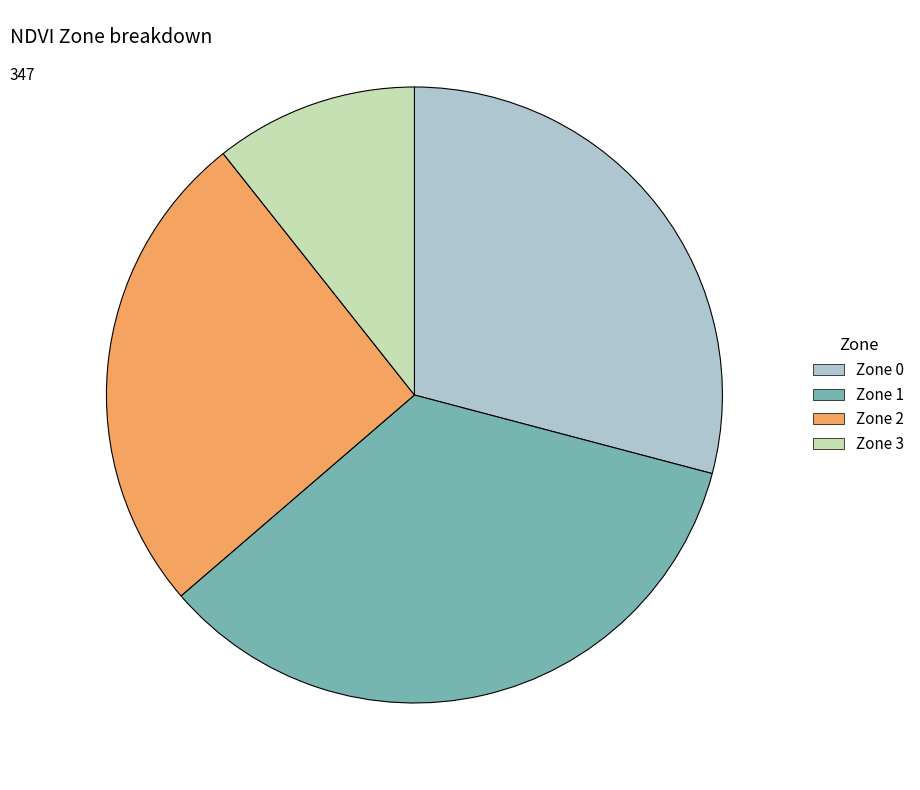

How many slices are in this pie chart?

4